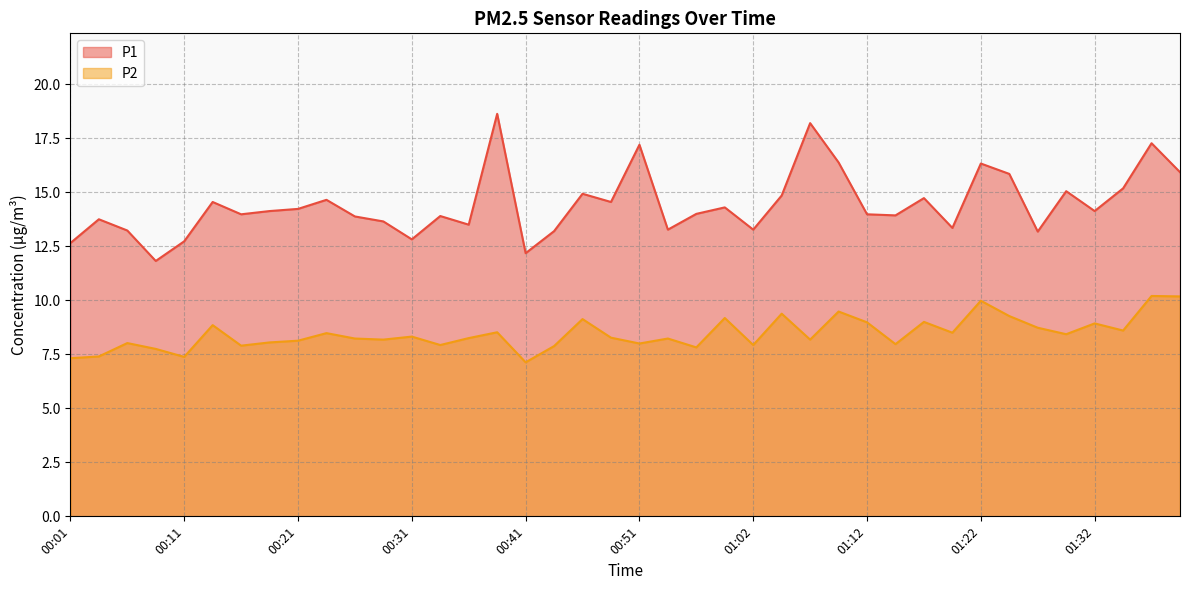

What is the maximum value for P1?

18.6